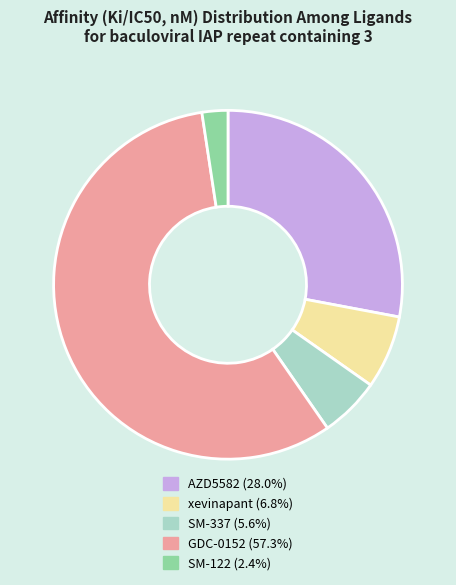

Count the number of slices in the pie.

5